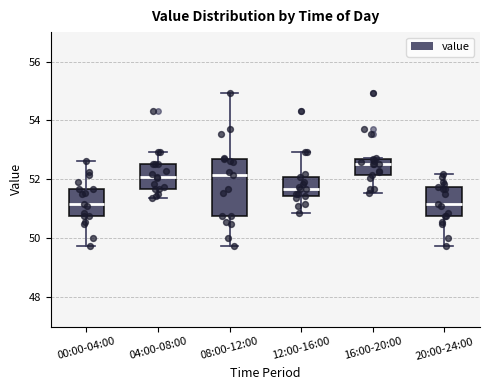

Reading left to right, read every box against the y-axis: the position of its median line, the range the box covers, and the ends of its whiskers. The values are not printed on the chart, so give them approximately, as read against the axis.

00:00-04:00: median 51.2, box 50.8 to 51.6, whiskers 49.8 to 52.6
04:00-08:00: median 52.0, box 51.6 to 52.6, whiskers 51.4 to 53.0
08:00-12:00: median 52.2, box 50.8 to 52.6, whiskers 49.8 to 55.0
12:00-16:00: median 51.6, box 51.4 to 52.0, whiskers 50.8 to 53.0
16:00-20:00: median 52.6 (just below the box's upper edge), box 52.2 to 52.6, whiskers 51.6 to 52.8
20:00-24:00: median 51.2, box 50.8 to 51.8, whiskers 49.8 to 52.2